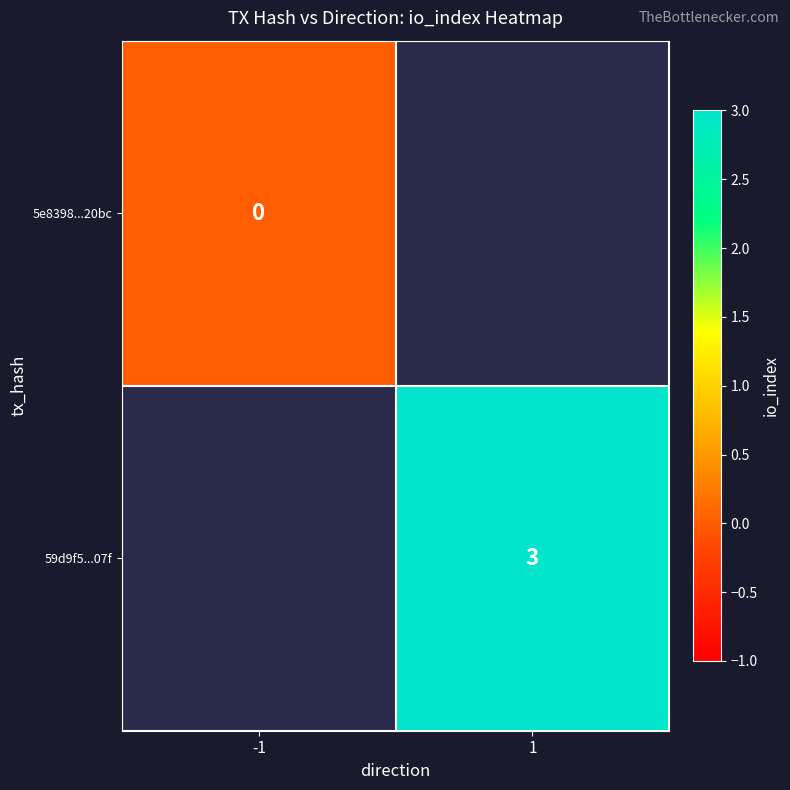

Is the value of 5e8398...20bc at -1 greater than the value of 59d9f5...07f at 1?

No